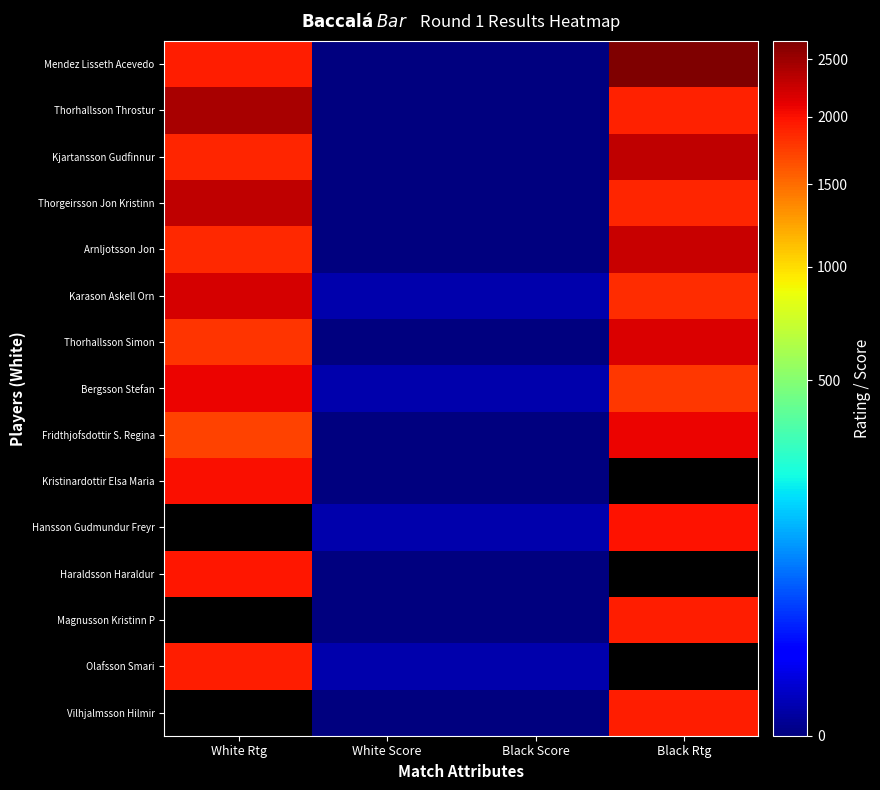

The value of Thorhallsson Simon at White Rtg is 3029.9. True or false?

False